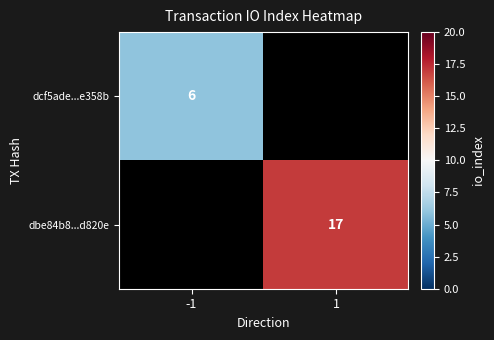

Count the number of data series in this chart.

2